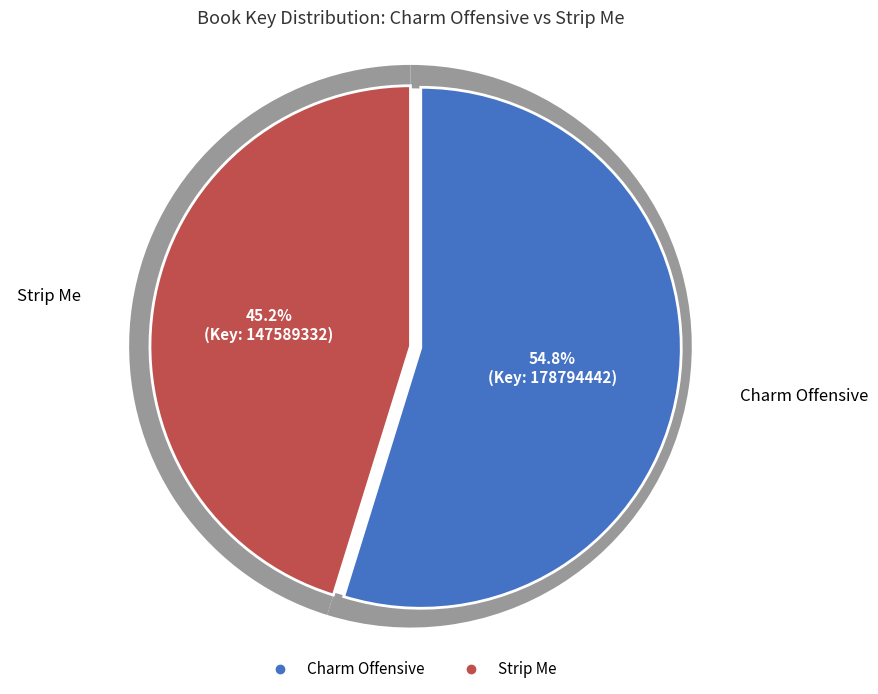

Which has a higher value, Strip Me (147589332) or Charm Offensive (178794442)?

Charm Offensive (178794442)